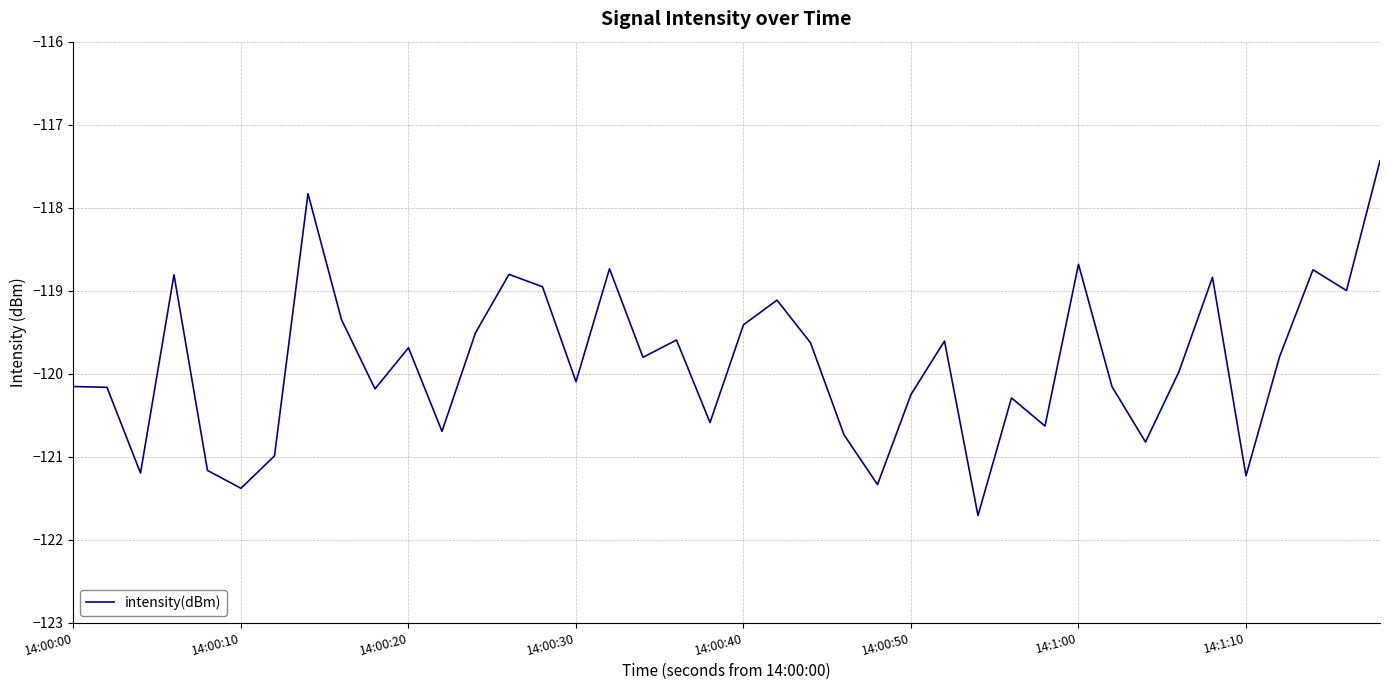

What is the difference between the maximum and minimum values?

4.3